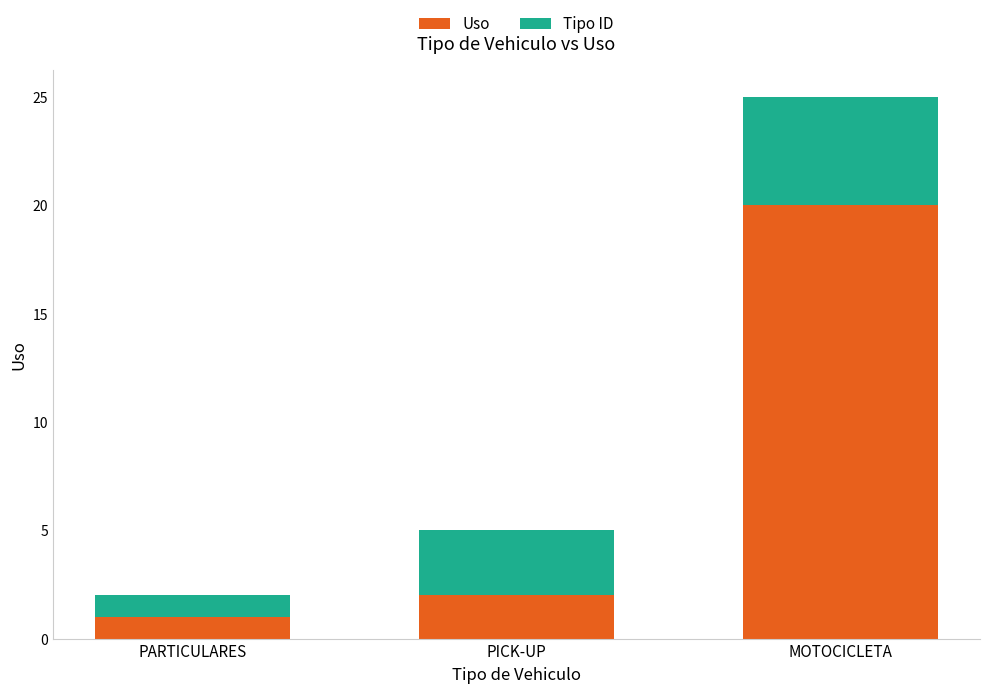

Where is Uso nearest to the value 10?

PICK-UP